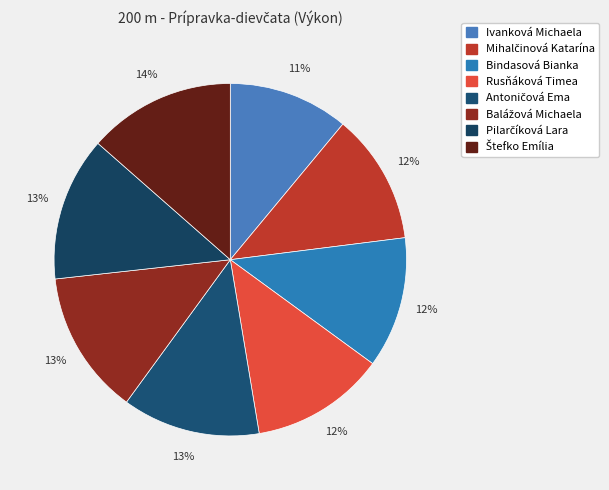

Is there any slice that represents more than half of the pie?

No